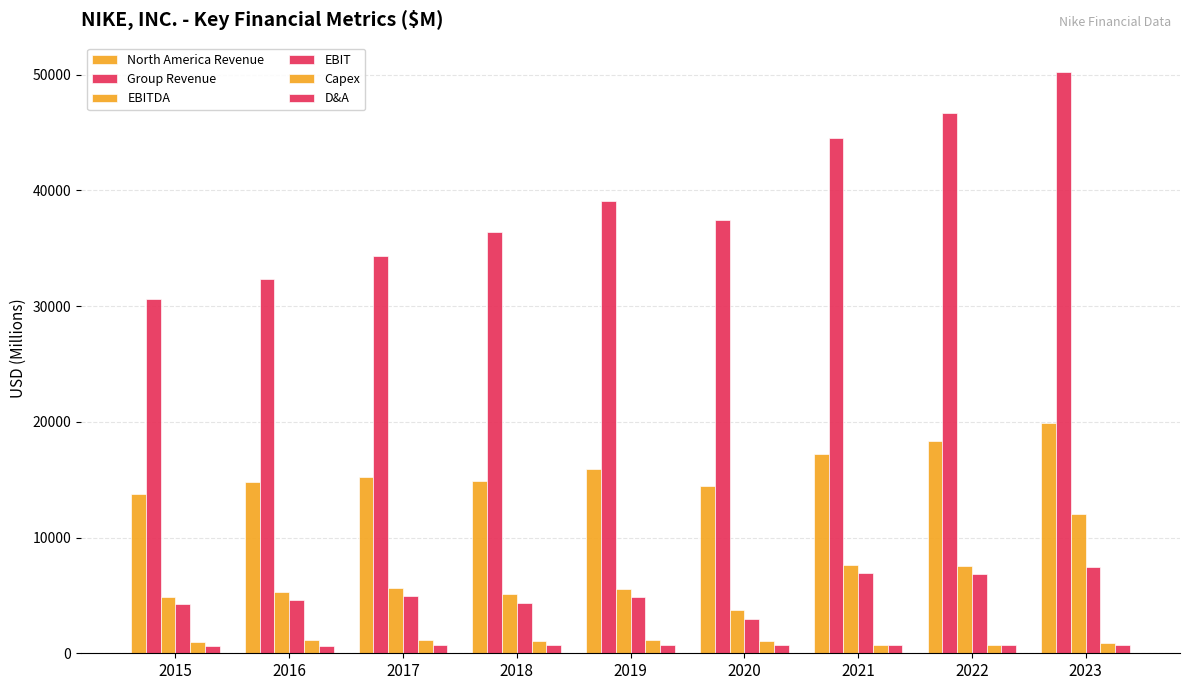

How many categories are shown in the chart?

9